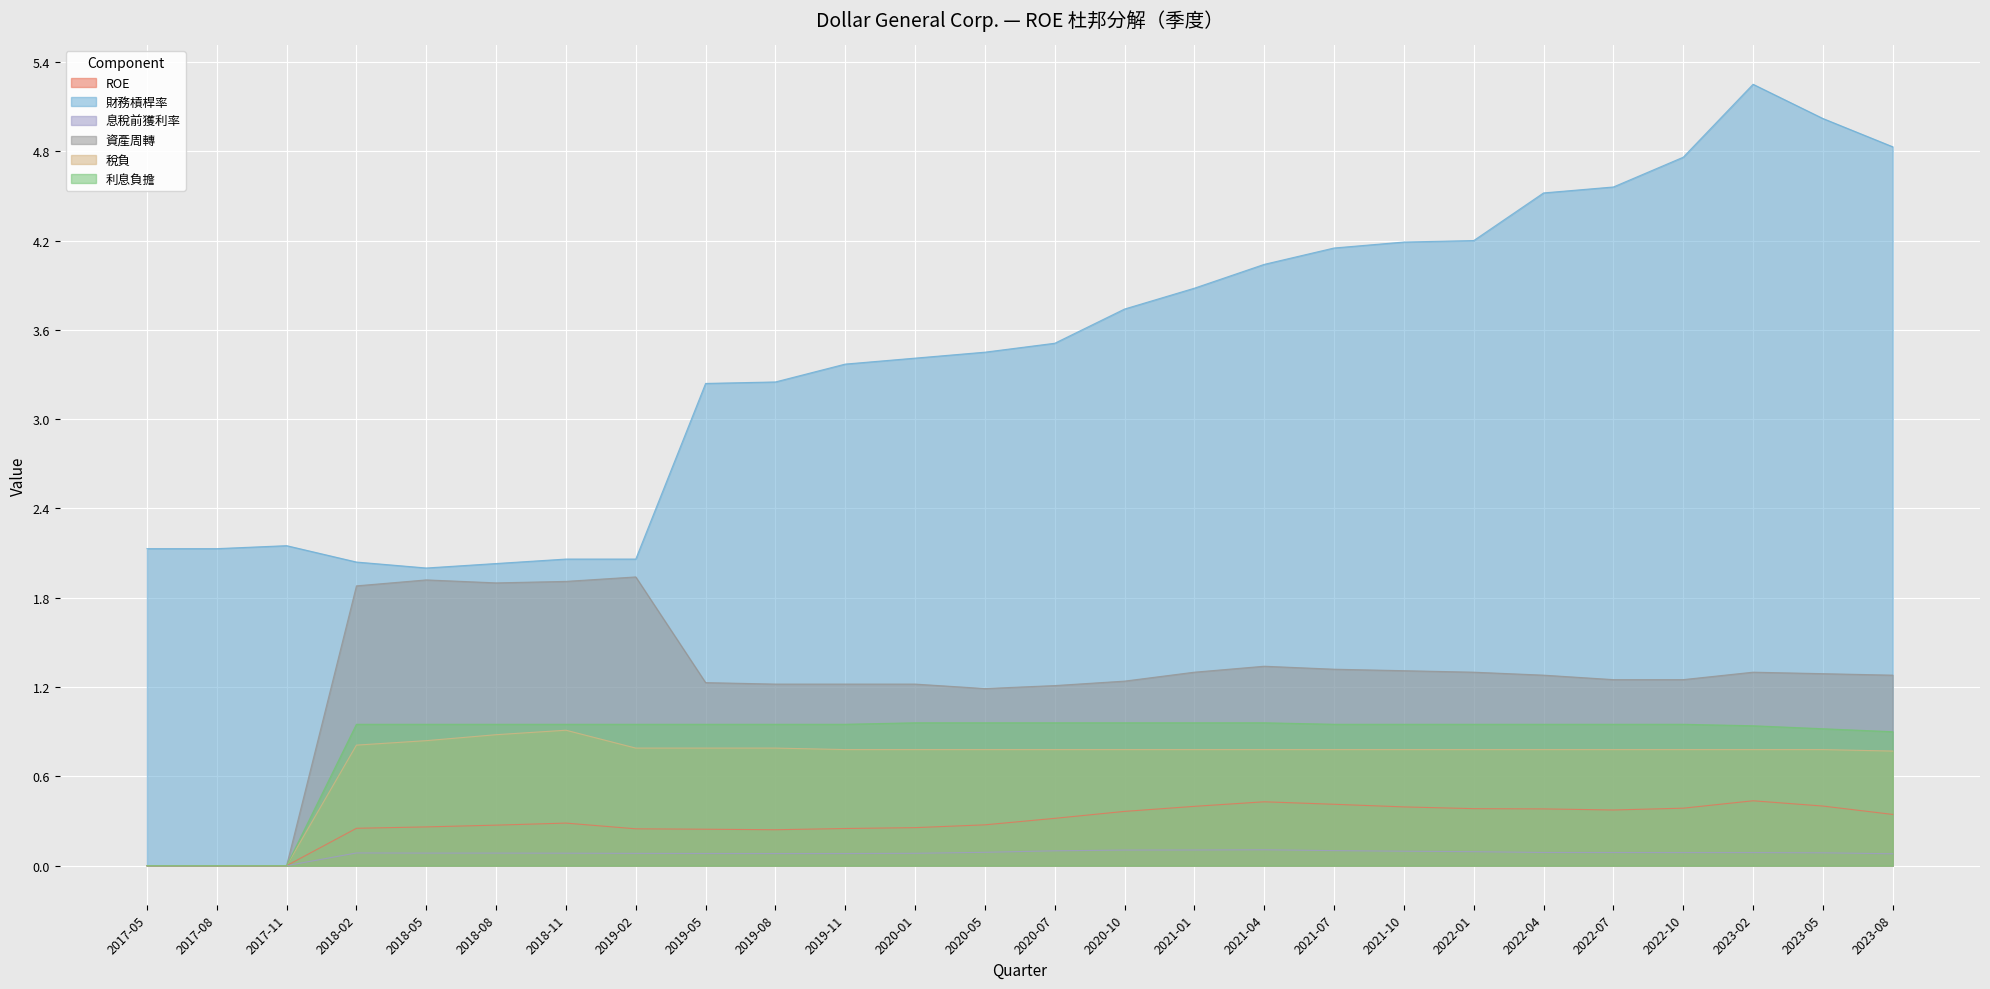

Reading left to right, extract all data points from this chart.

ROE: 0.0	0.0	0.0	0.3	0.3	0.3	0.3	0.2	0.2	0.2	0.2	0.3	0.3	0.3	0.4	0.4	0.4	0.4	0.4	0.4	0.4	0.4	0.4	0.4	0.4	0.3
財務槓桿率: 2.1	2.1	2.1	2.0	2.0	2.0	2.1	2.1	3.2	3.2	3.4	3.4	3.5	3.5	3.7	3.9	4.0	4.2	4.2	4.2	4.5	4.6	4.8	5.2	5.0	4.8
息稅前獲利率: 0.0	0.0	0.0	0.1	0.1	0.1	0.1	0.1	0.1	0.1	0.1	0.1	0.1	0.1	0.1	0.1	0.1	0.1	0.1	0.1	0.1	0.1	0.1	0.1	0.1	0.1
資產周轉: 0.0	0.0	0.0	1.9	1.9	1.9	1.9	1.9	1.2	1.2	1.2	1.2	1.2	1.2	1.2	1.3	1.3	1.3	1.3	1.3	1.3	1.2	1.2	1.3	1.3	1.3
稅負: 0.0	0.0	0.0	0.8	0.8	0.9	0.9	0.8	0.8	0.8	0.8	0.8	0.8	0.8	0.8	0.8	0.8	0.8	0.8	0.8	0.8	0.8	0.8	0.8	0.8	0.8
利息負擔: 0.0	0.0	0.0	0.9	0.9	0.9	0.9	0.9	0.9	0.9	0.9	1.0	1.0	1.0	1.0	1.0	1.0	0.9	0.9	0.9	0.9	0.9	0.9	0.9	0.9	0.9